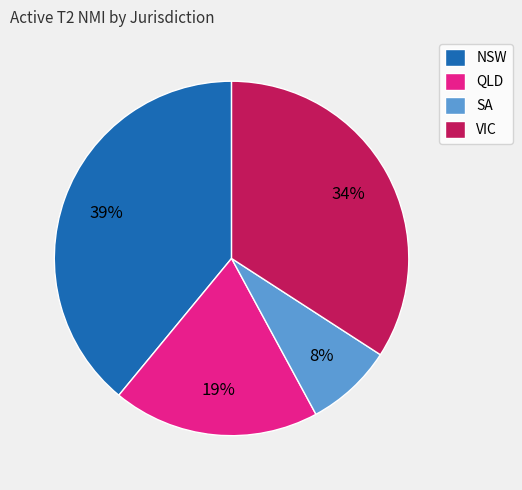

What is the ratio of the value at NSW to the value at SA?

4.9